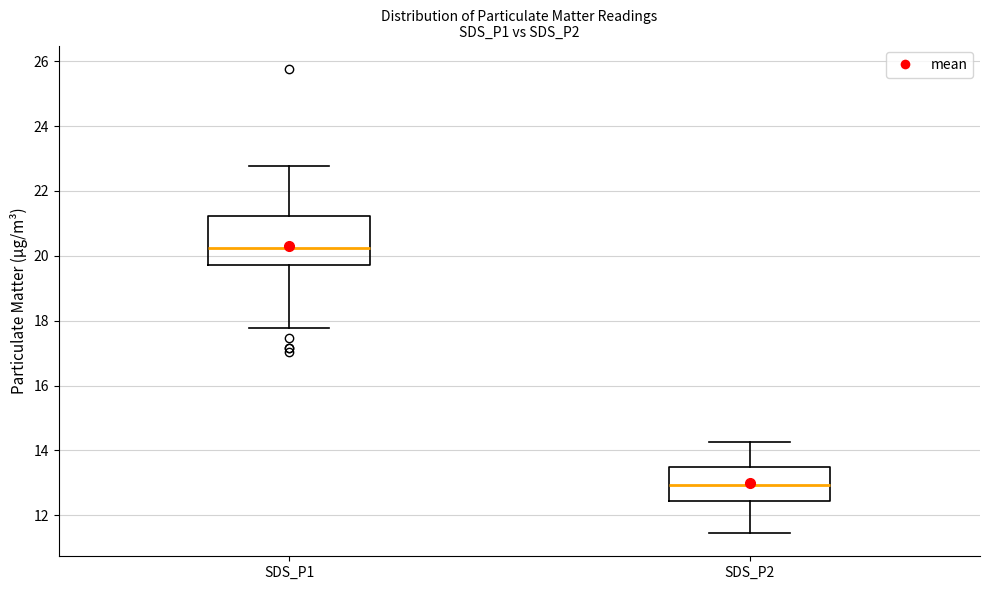

Comparing the boxes themselves (not the whiskers), which one is the tallest?

SDS_P1